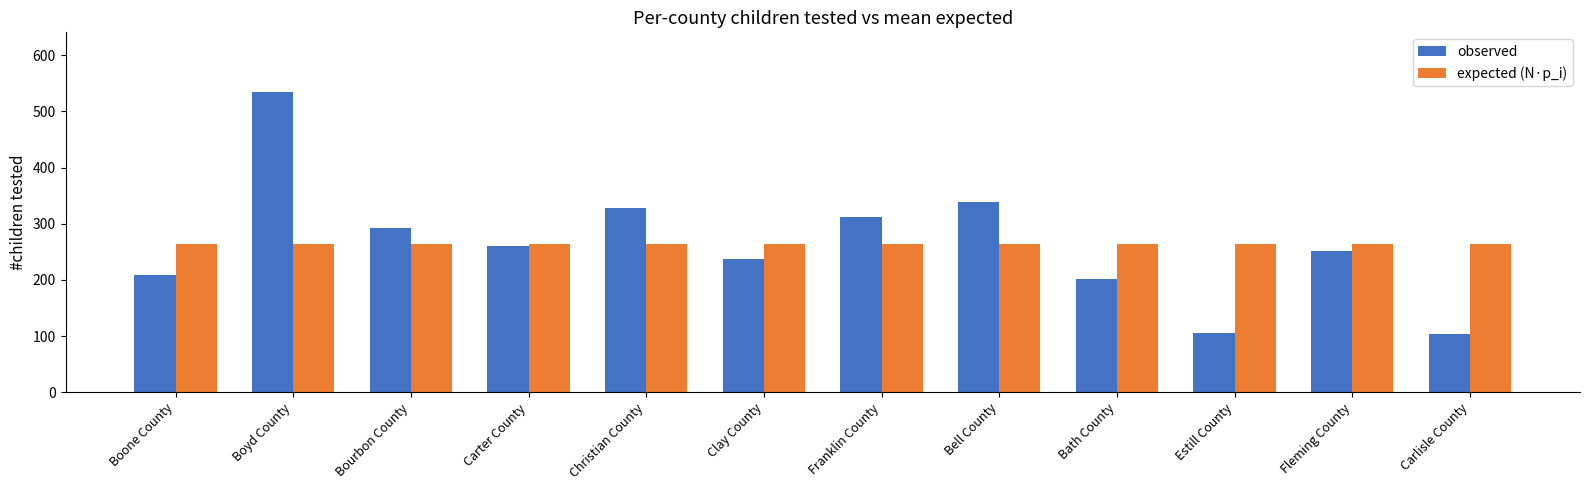

Reading left to right, transcribe all the data shown in this chart.

observed: 208.0	534.0	293.0	261.0	328.0	237.0	312.0	338.0	201.0	106.0	252.0	103.0
expected (N·p_i): 264.4	264.4	264.4	264.4	264.4	264.4	264.4	264.4	264.4	264.4	264.4	264.4